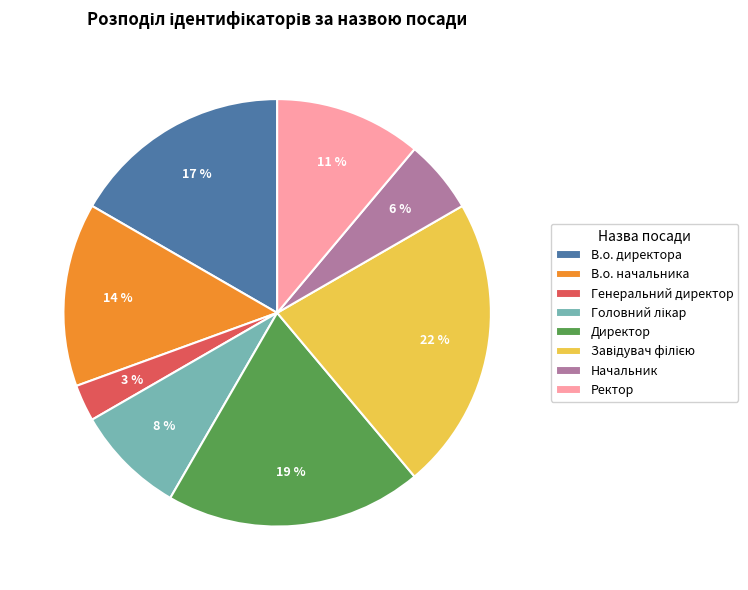

Which has a higher value, Генеральний директор or Ректор?

Ректор